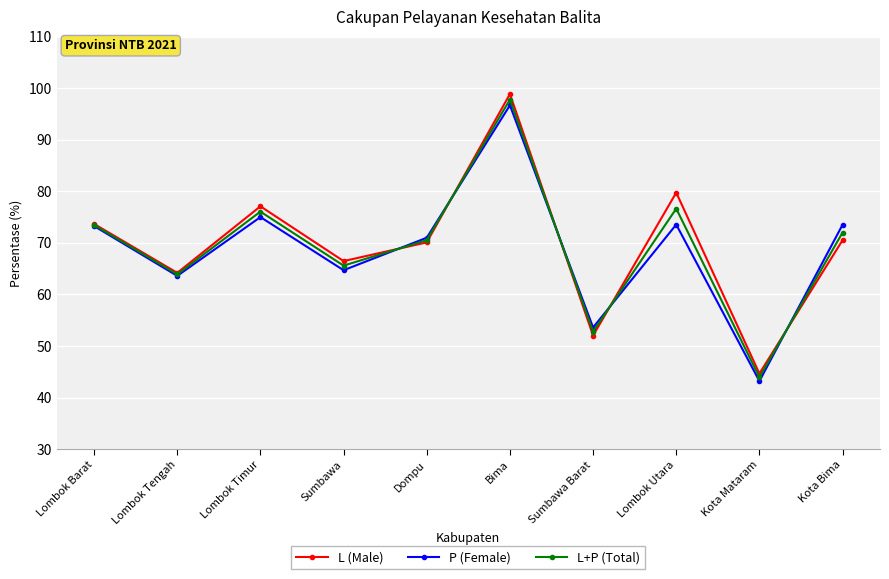

What is the total value across all series at Lombok Timur?

228.2